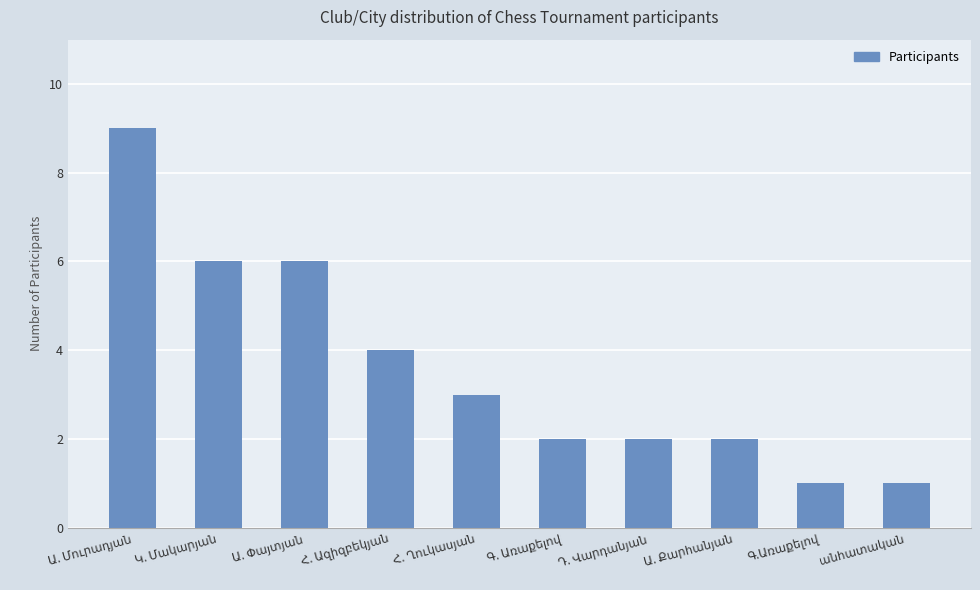

What is the minimum value shown in the chart?

1